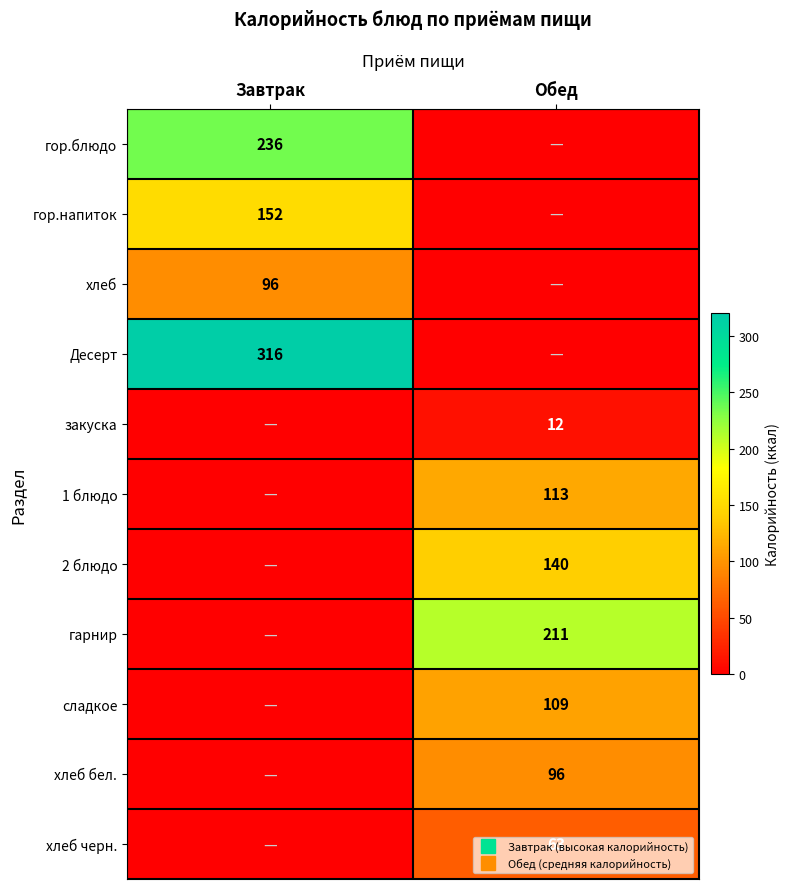

What is the total value across all series at Завтрак?

800